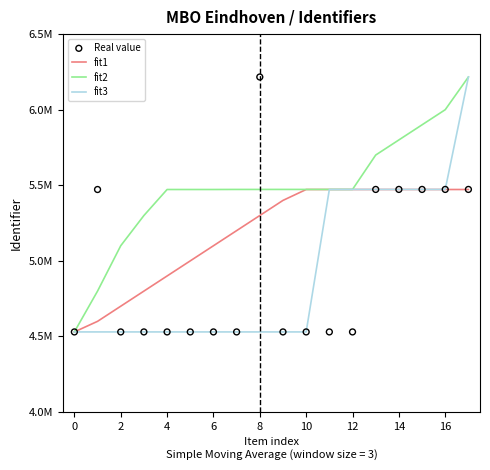

What is the total value across all series at 13?

22117157